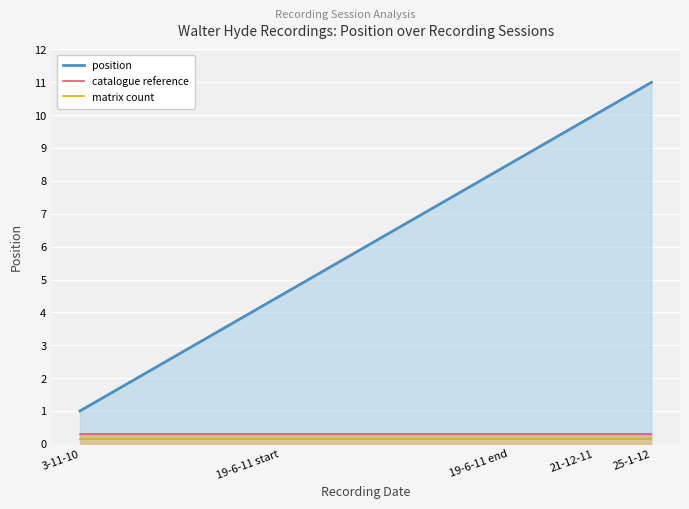

Which series has the largest total across all categories?

position